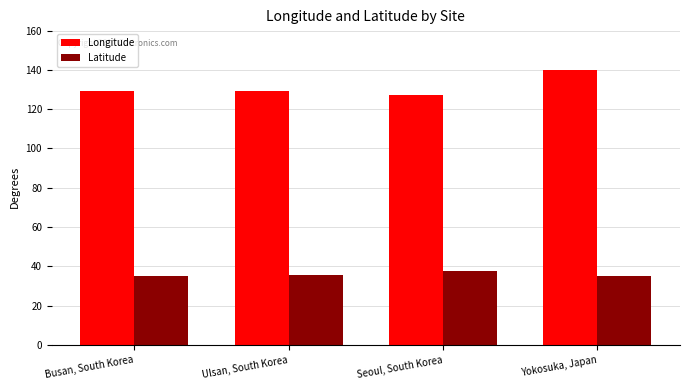

What is the value of the Longitude bar at the 4th from the left?

139.7